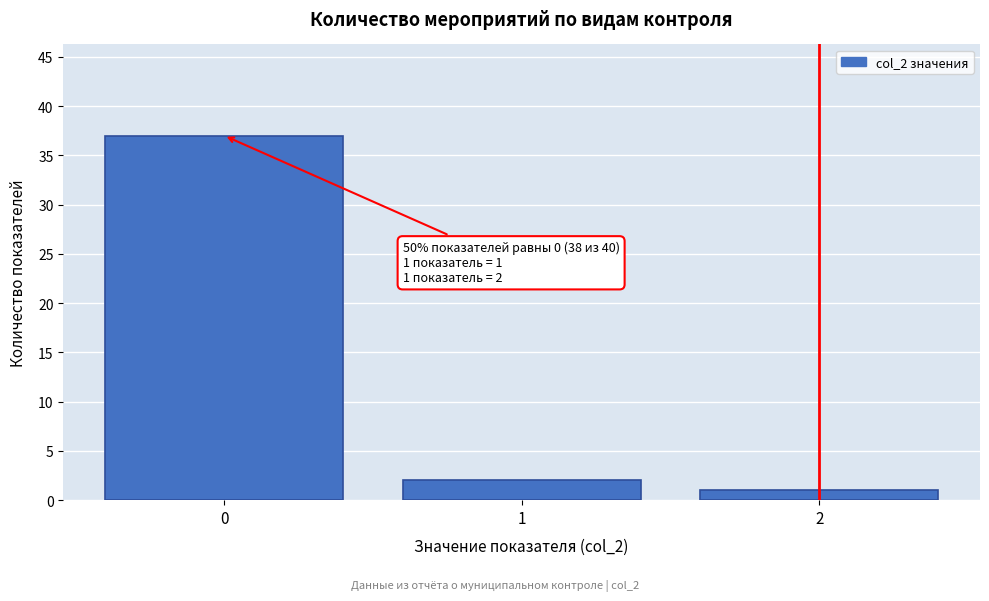

Over which range of the x-axis is the bar tallest?

-0.5 to 0.5